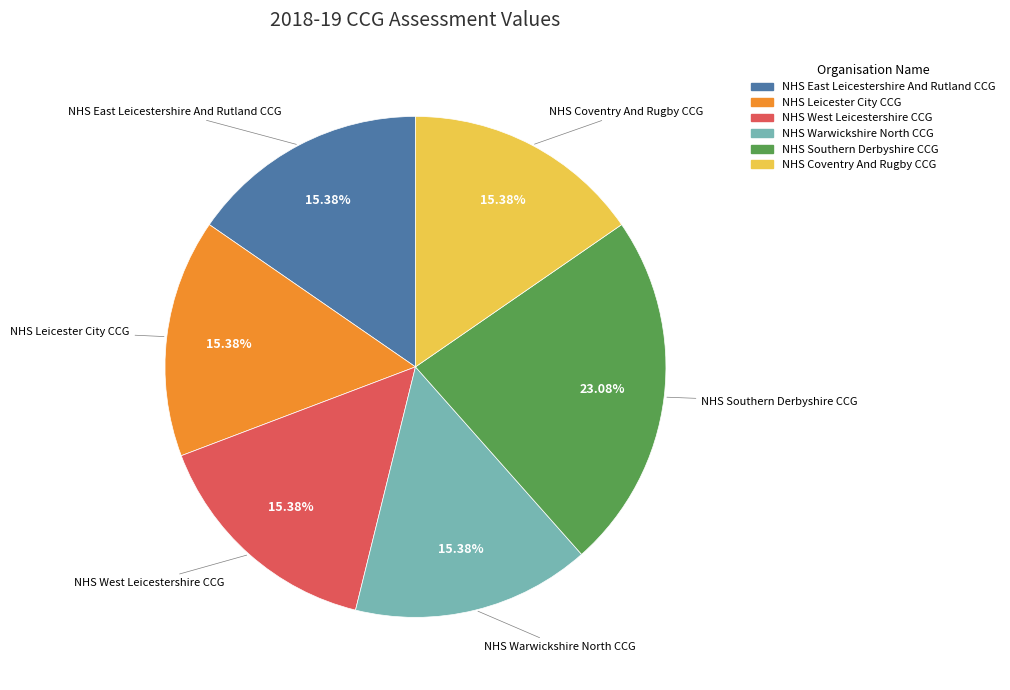

To the nearest percent, what is the combined percentage of NHS Southern Derbyshire CCG and NHS Leicester City CCG?

38%